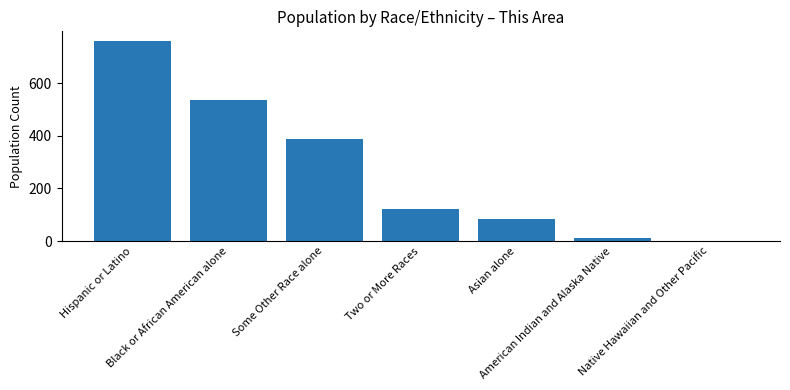

What is the maximum value shown in the chart?

759